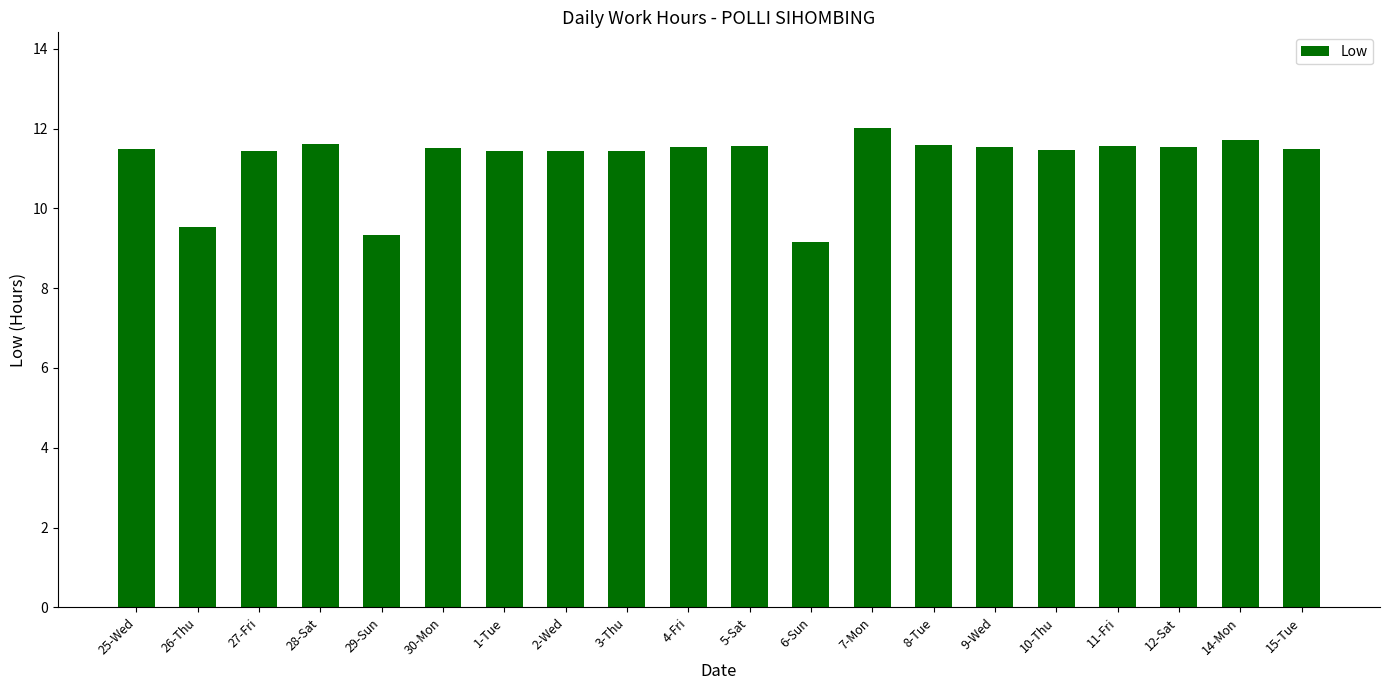

What is the change in value from 28-Sat to 6-Sun?

-2.5